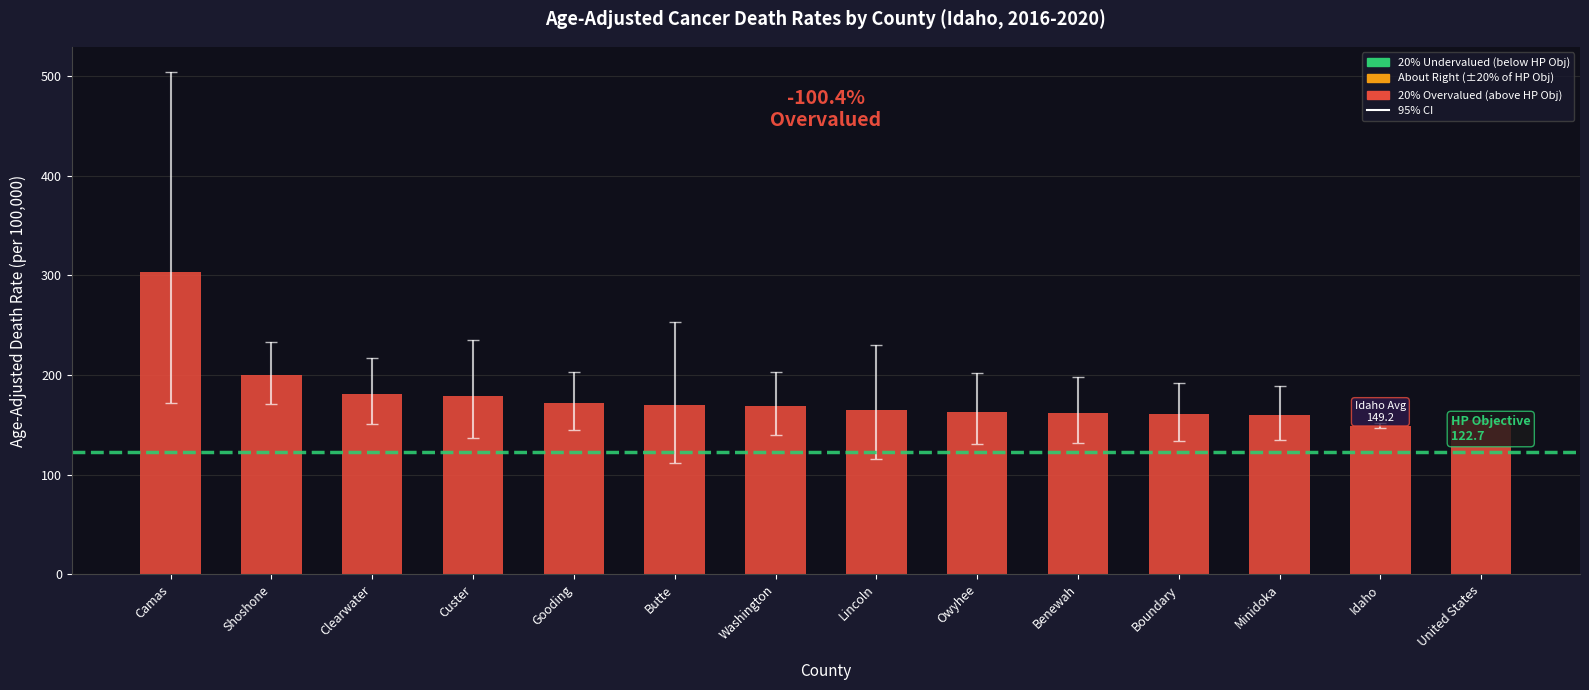

What is the label of the 9th bar from the left?

Owyhee